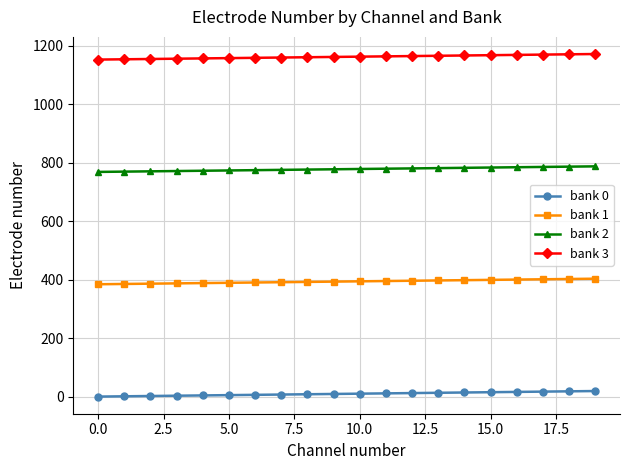

Which series has the largest total across all categories?

bank 3